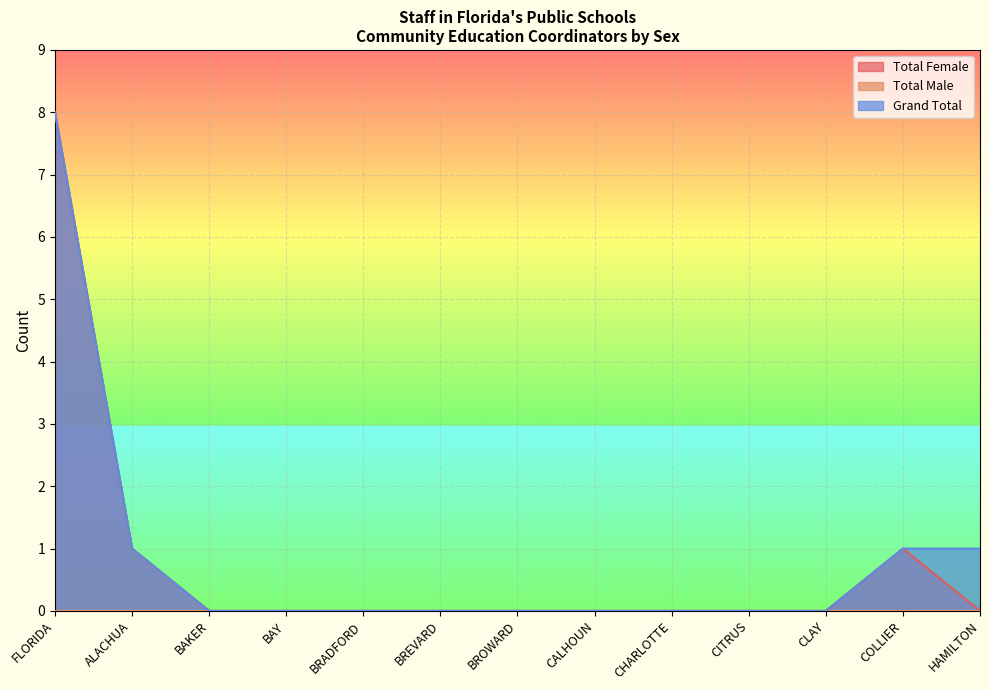

Between FLORIDA and CLAY, which series saw the biggest shift?

Total Female